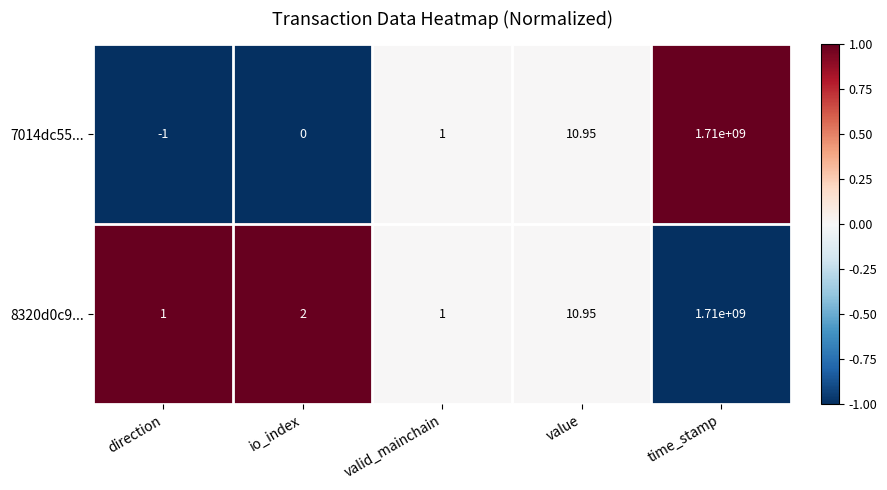

At which category does the chart reach its minimum across all series?

direction